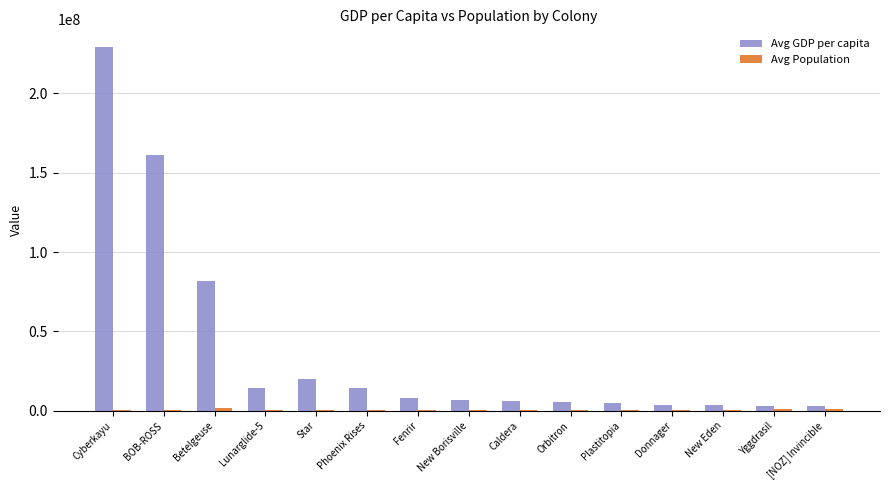

Count the number of categories in the chart.

15